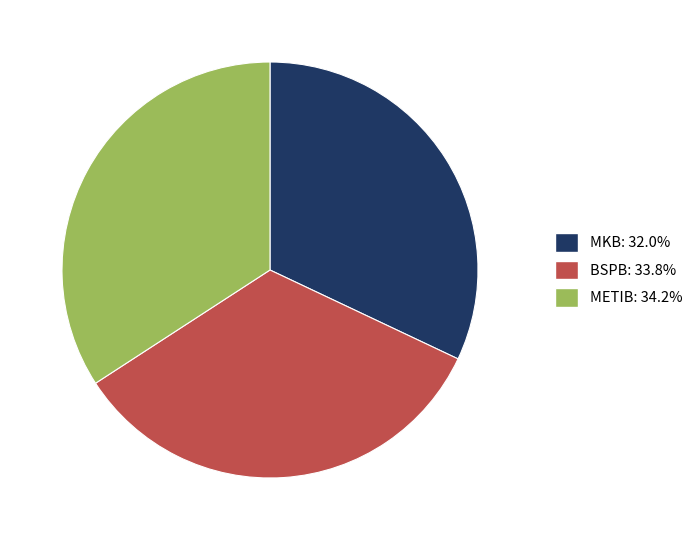

Does METIB account for over 50% of the chart?

No